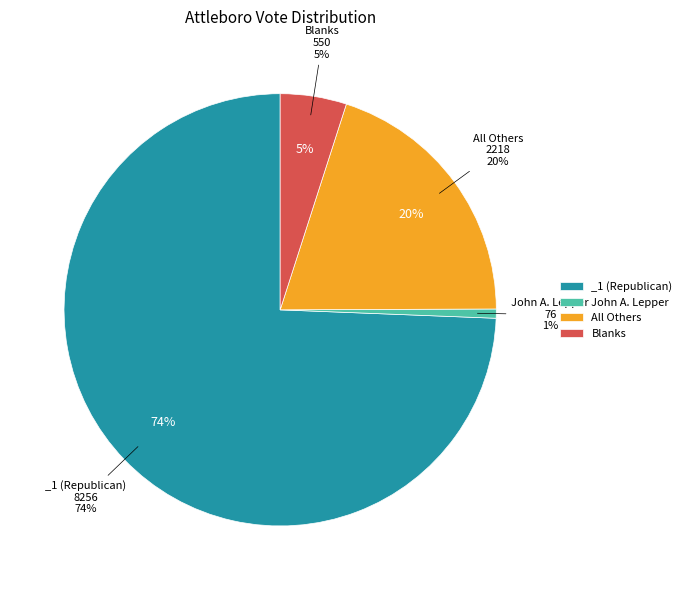

How many slices are in this pie chart?

4